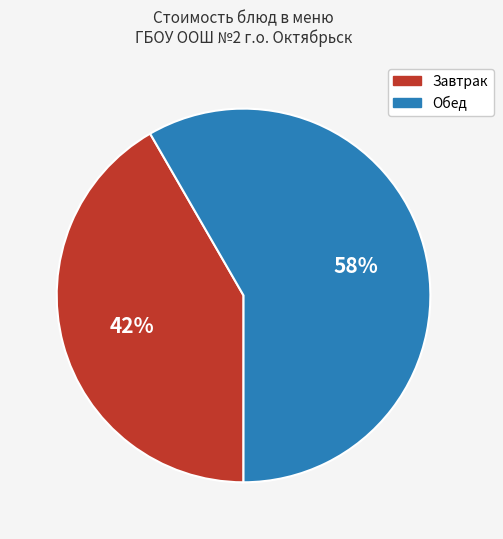

How many slices are in this pie chart?

2